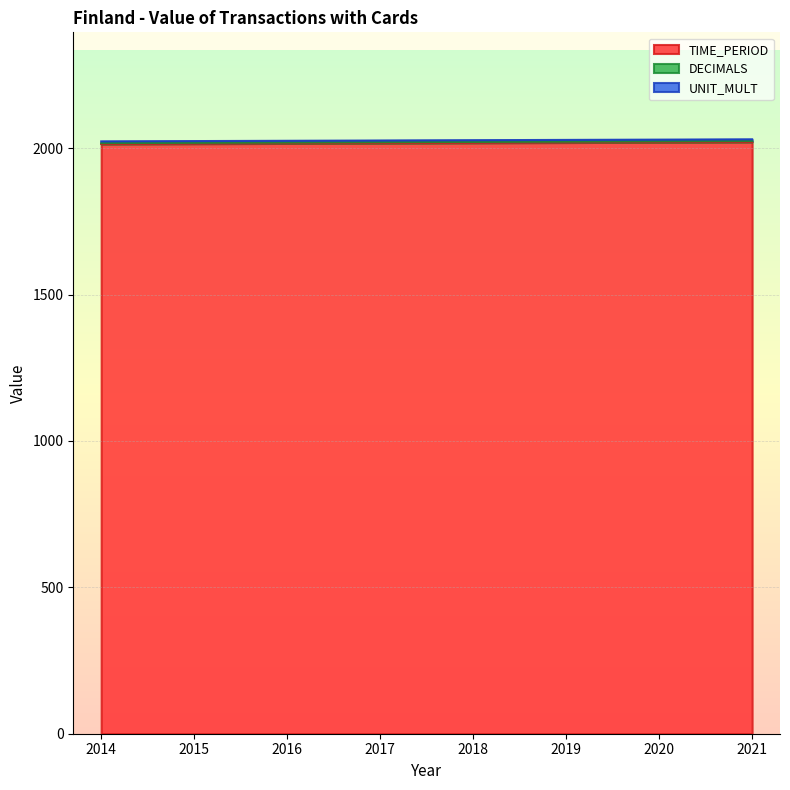

What is the minimum value shown in the chart?

3